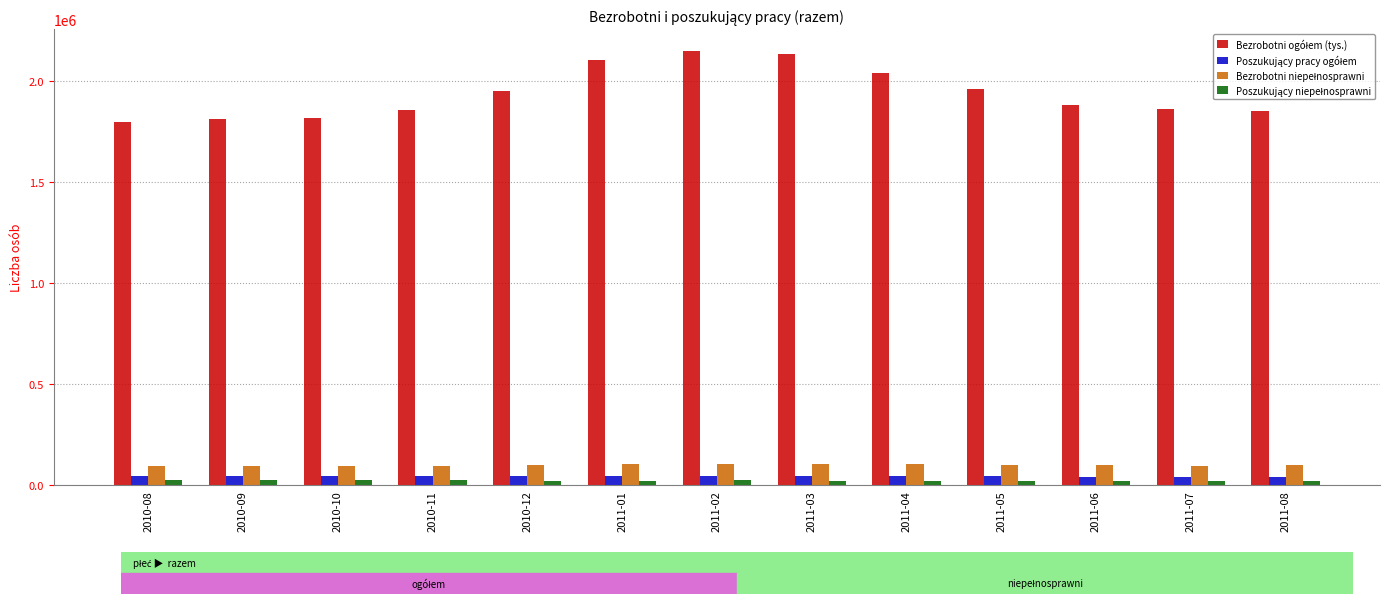

Does the chart contain stacked bars?

No